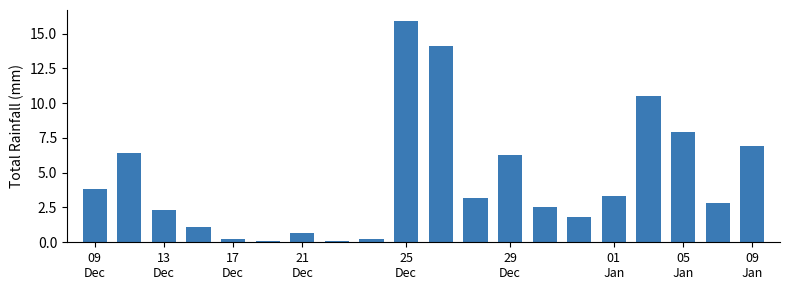

What is the difference between the maximum and minimum values?

15.8